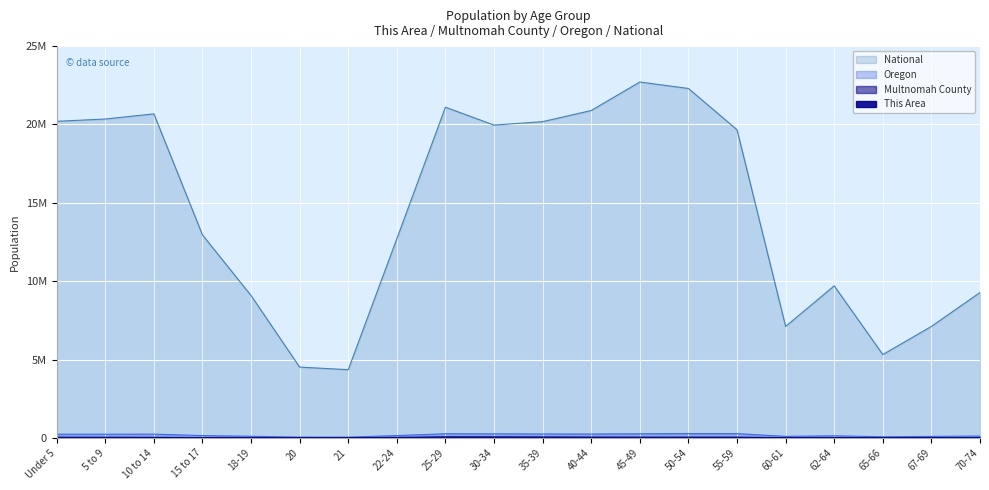

At 67-69, list the series in order from largest to smallest.

National, Oregon, Multnomah County, This Area